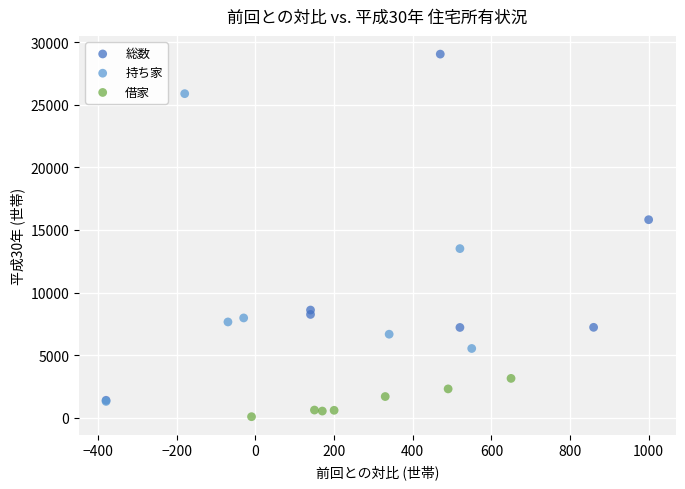

Which series has the widest spread of Y values?

総数